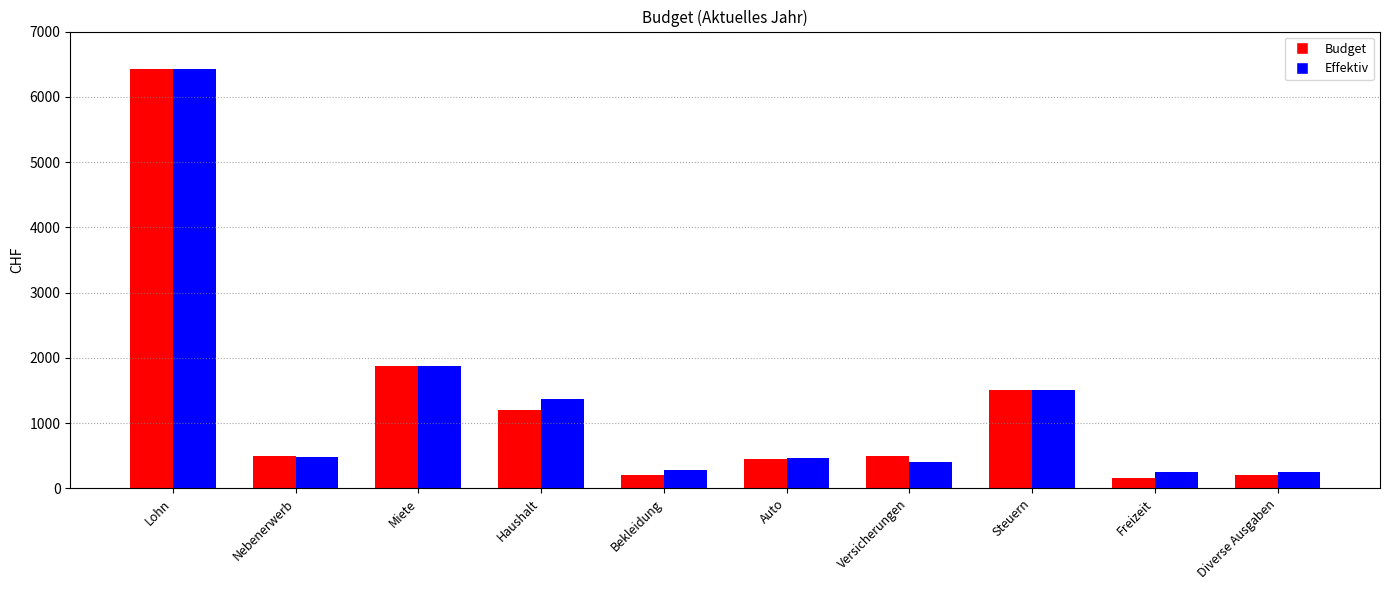

At which label is Budget closest to 3291?

Miete